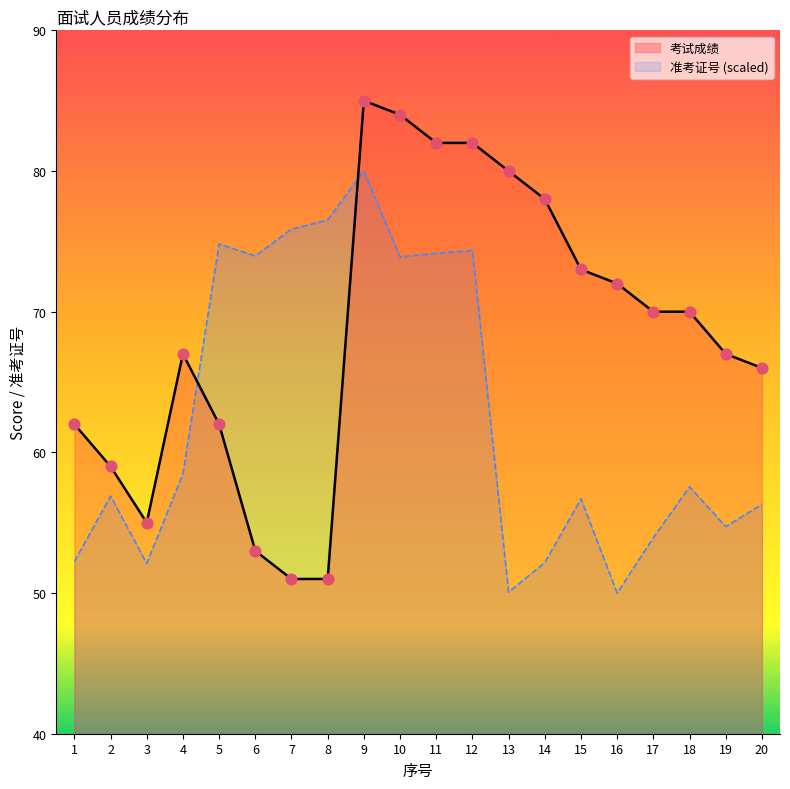

Which series reaches the maximum Y coordinate?

考试成绩